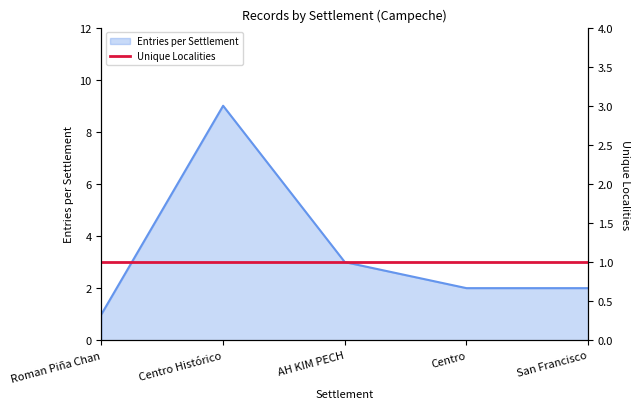

Reading left to right, extract all data points from this chart.

Roman Piña Chan=1	Centro Histórico=9	AH KIM PECH=3	Centro=2	San Francisco=2